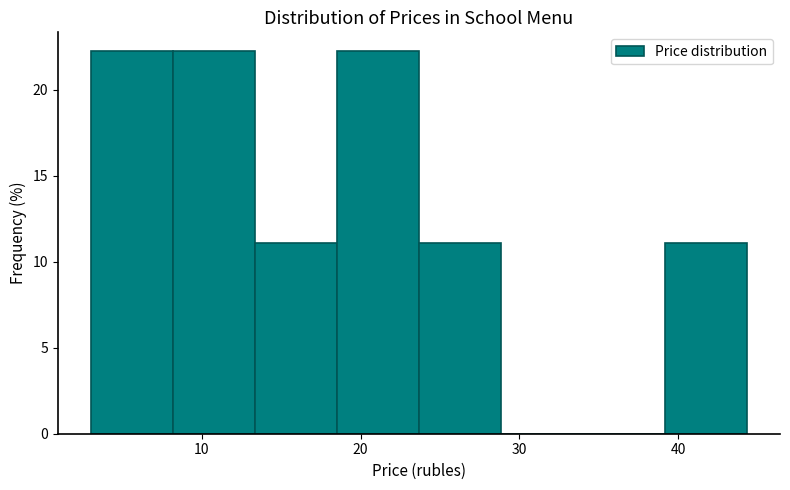

Reading left to right, transcribe this chart: for each bar, give the range it covers on the x-axis and its height. Neither the bar edges nor the heights are printed on the chart, so give them approximately, as read against the axes.

3 to 8: 22
8 to 13: 22
13 to 19: 11
19 to 24: 22
24 to 29: 11
29 to 34: 0
34 to 39: 0
39 to 44: 11